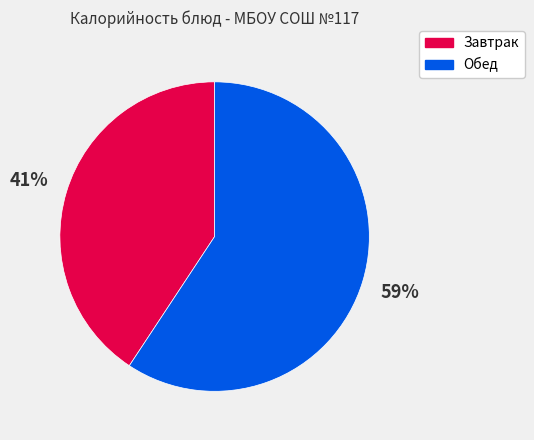

To the nearest percent, what is the average slice percentage?

50%